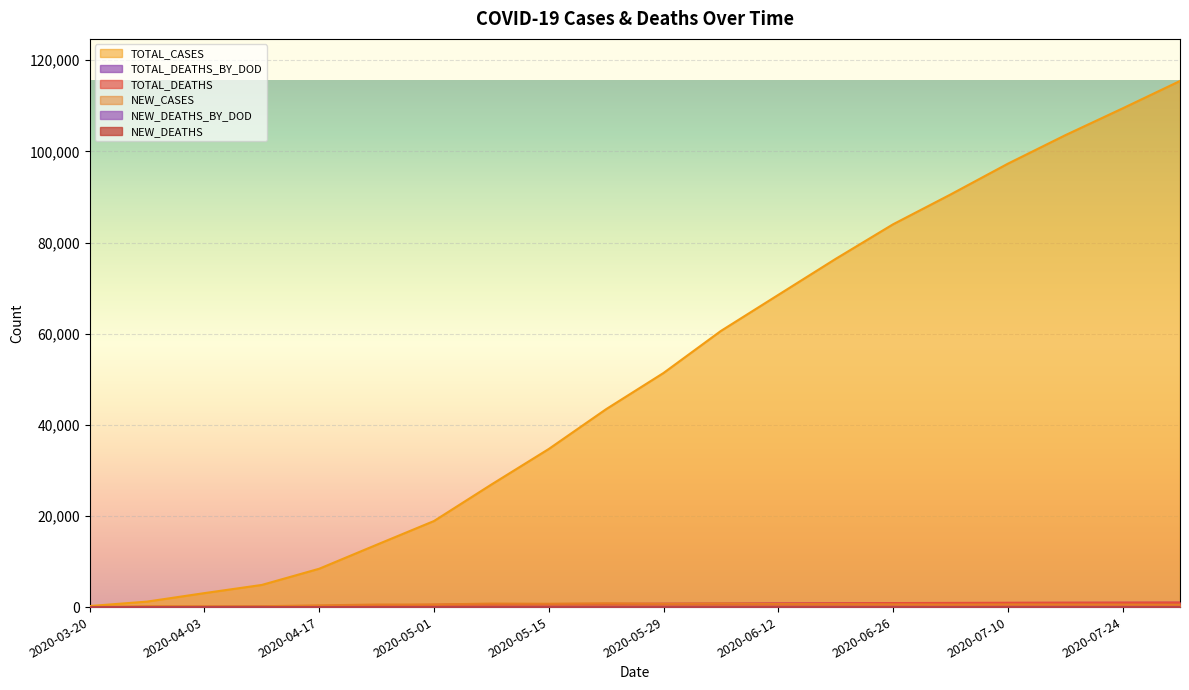

What is the sum of the TOTAL_DEATHS_BY_DOD values at 2020-05-08 and 2020-07-10?

1445